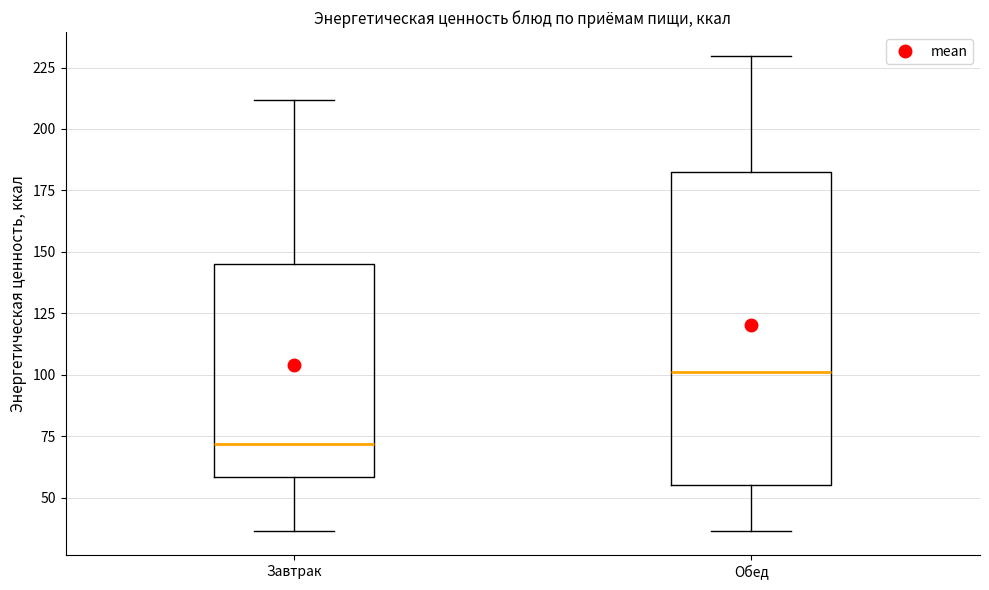

Which box is the tallest, from its lower edge to its upper edge?

Обед